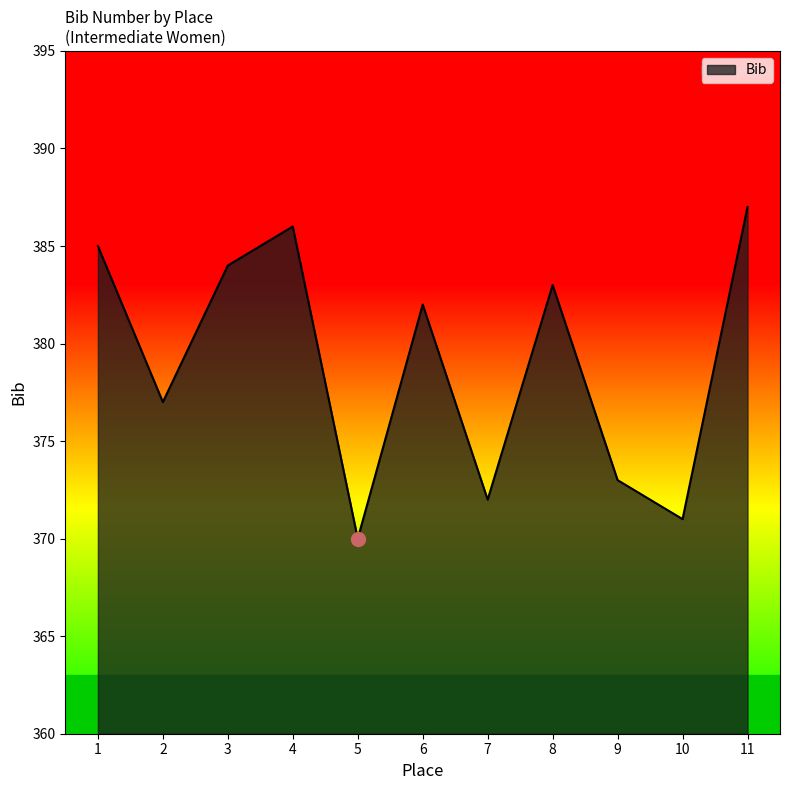

What is the sum of all values?

4170